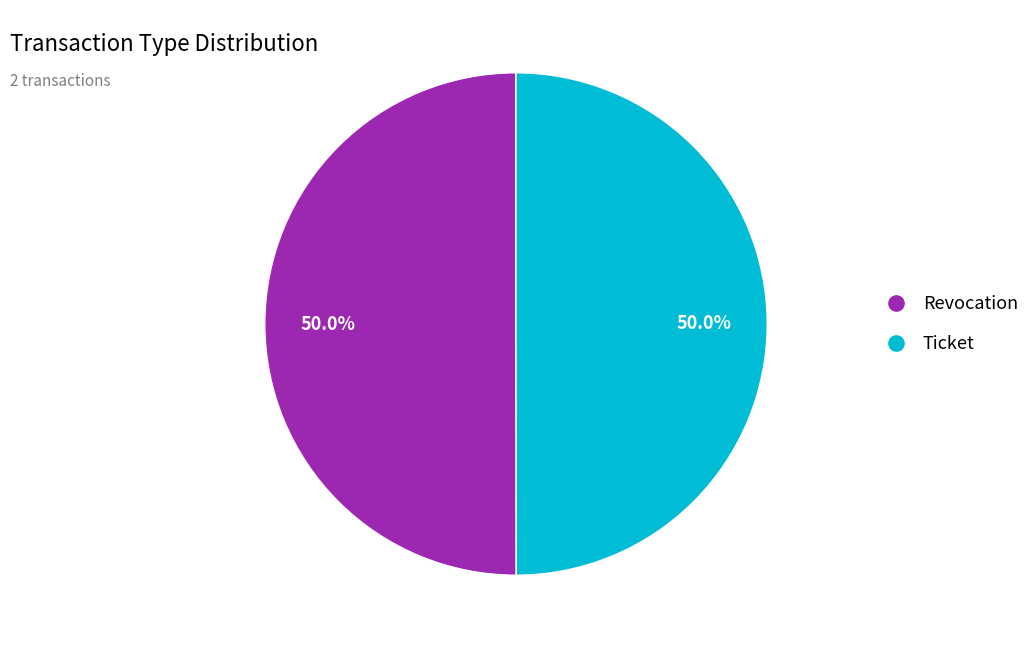

Combined, do Revocation and Ticket account for over 50%?

Yes